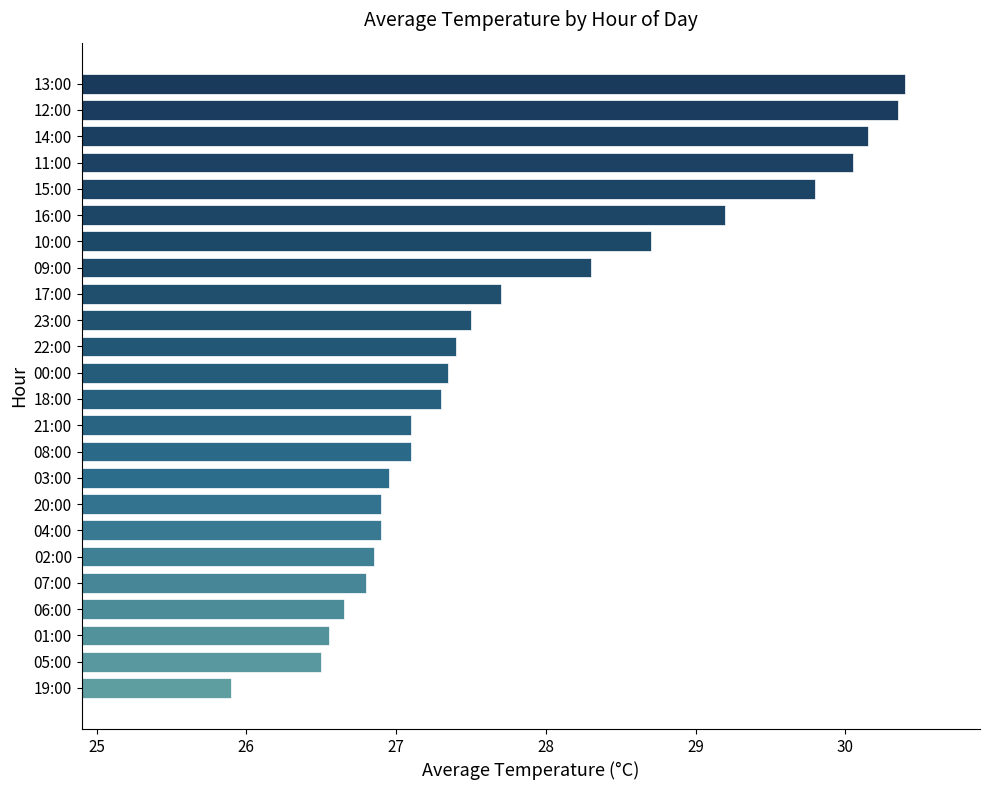

Is it true that the value at 06:00 is 35.5?

False